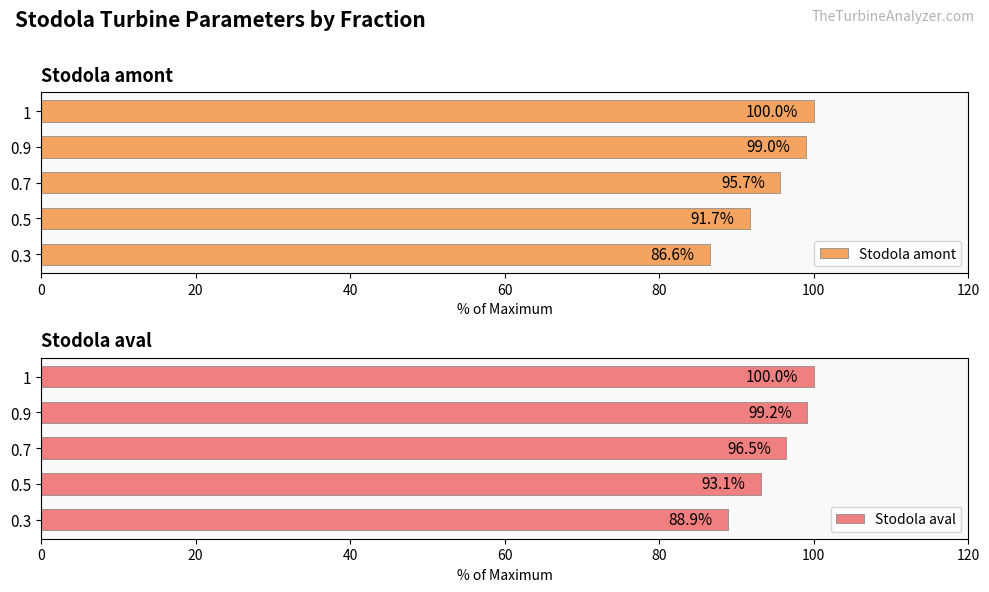

At which label is Stodola amont closest to 93?

0.5